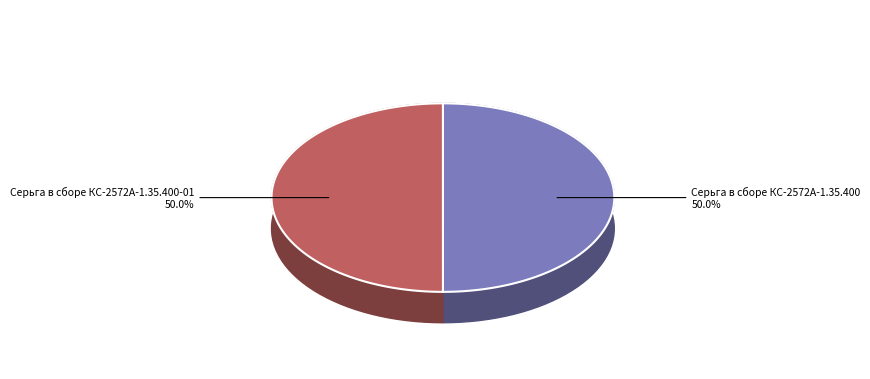

To the nearest percent, what is the average slice percentage?

50%